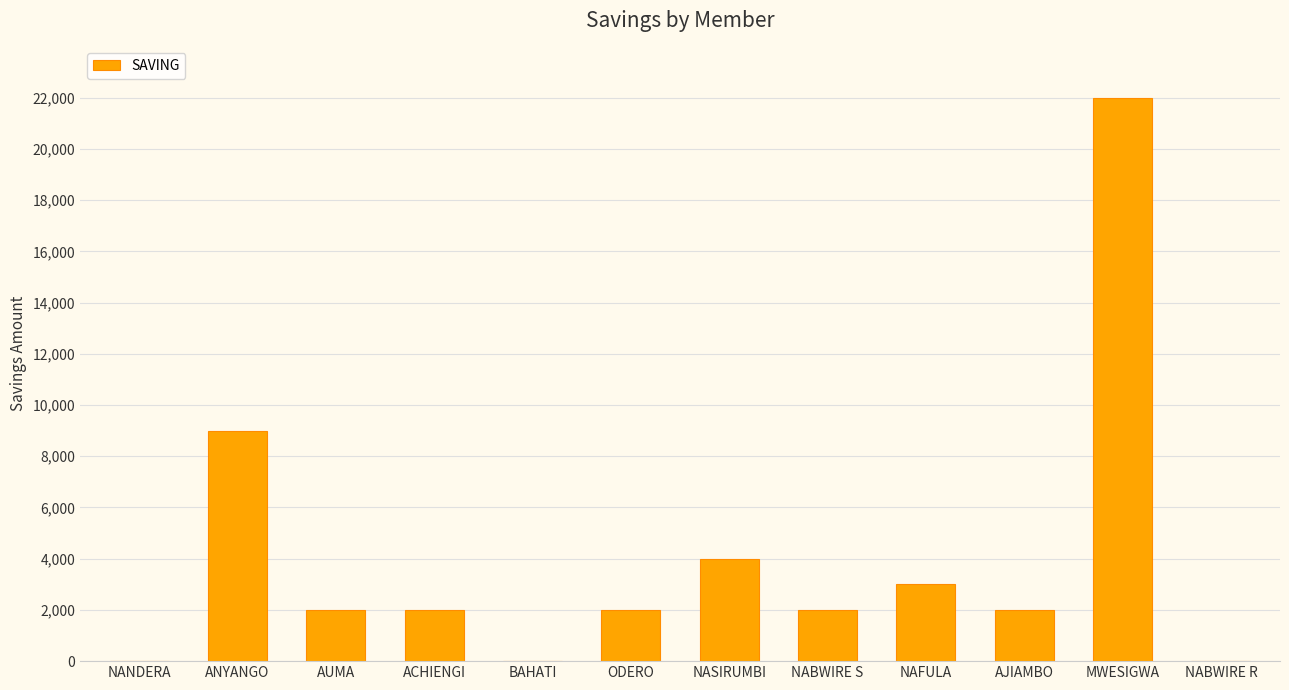

Is it true that the value at NAFULA is 3000?

True